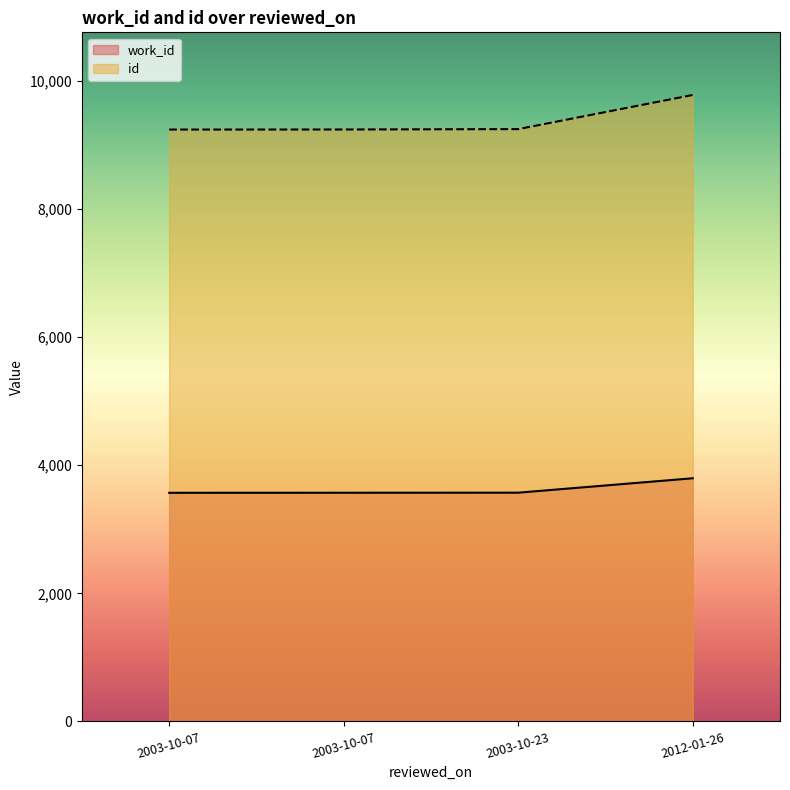

The value of work_id at 2003-10-07 is 3571. True or false?

True